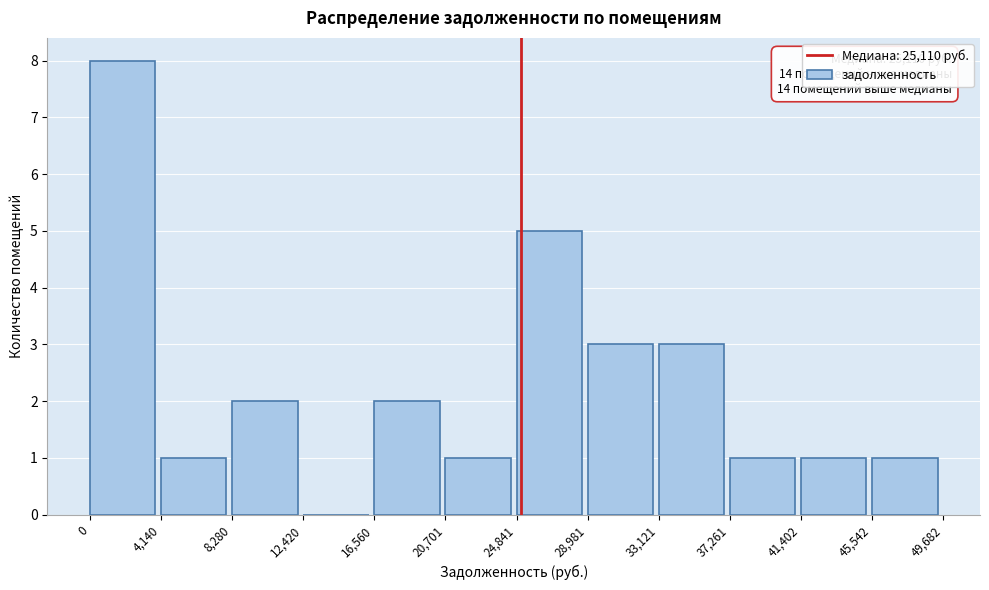

Which range on the x-axis has the tallest bar?

0 to 4,140